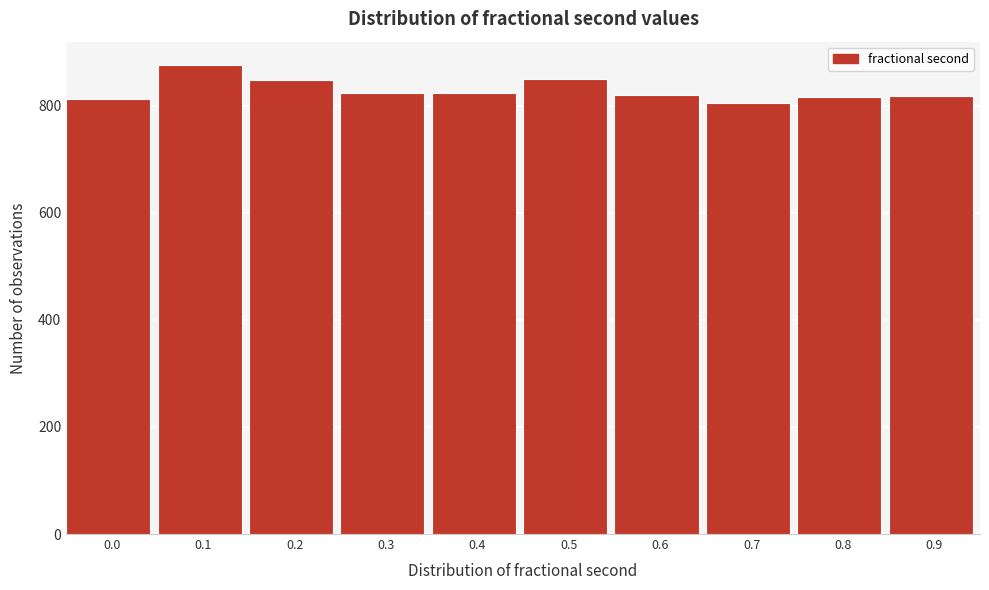

What is the difference between the values at 0.2 and 0.1?

27